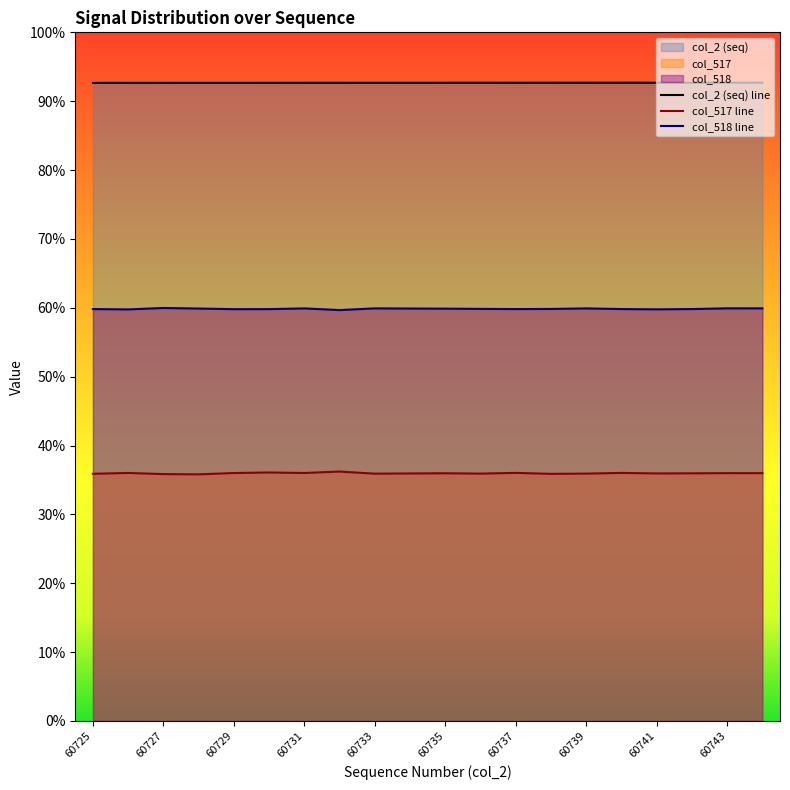

In col_518, how many points are higher than both neighbors (excluding endpoints)?

5